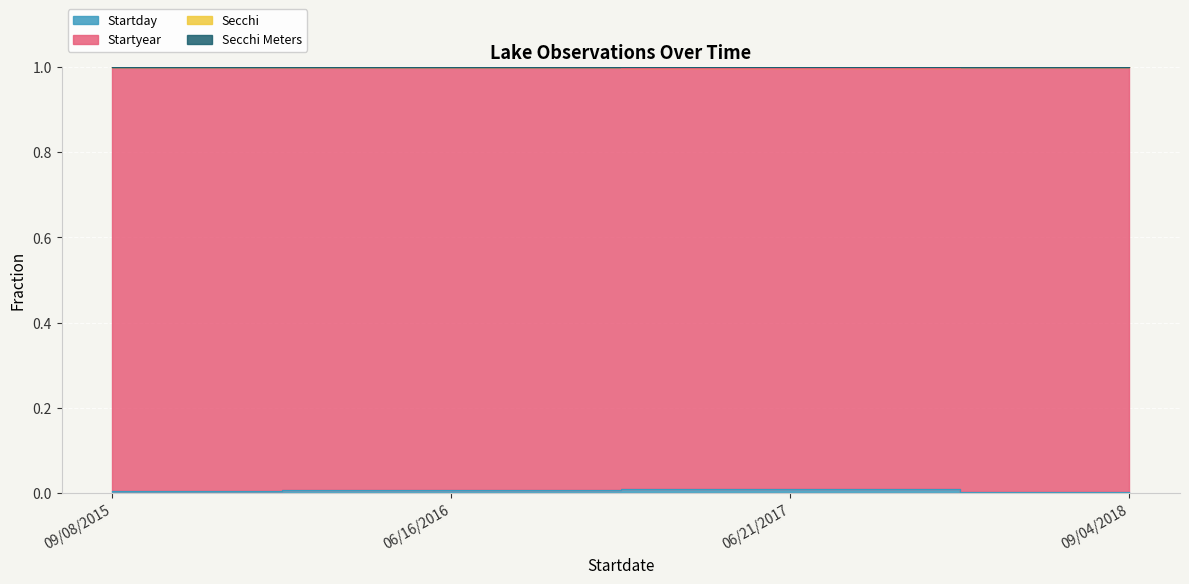

Does the chart display data point markers on the line(s)?

No